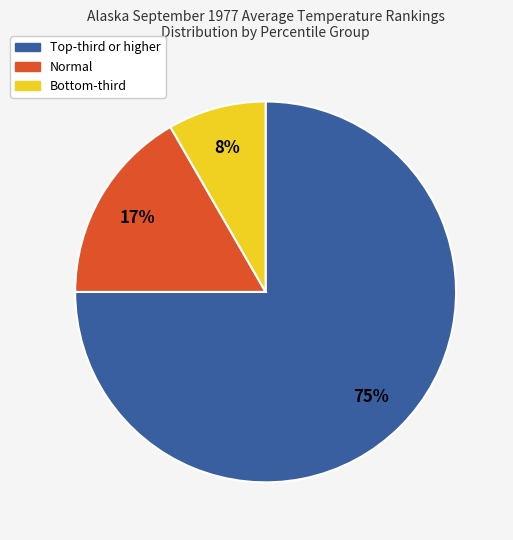

To the nearest percent, what is the average slice percentage?

33%